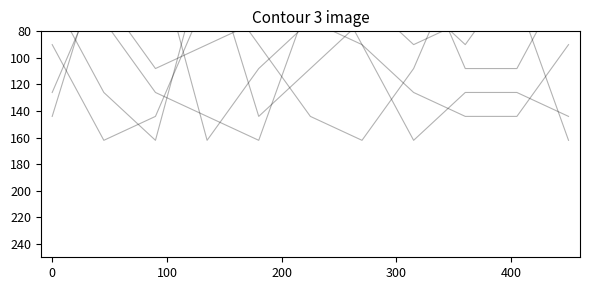

How many col_8 values are between 54 and 90?

8